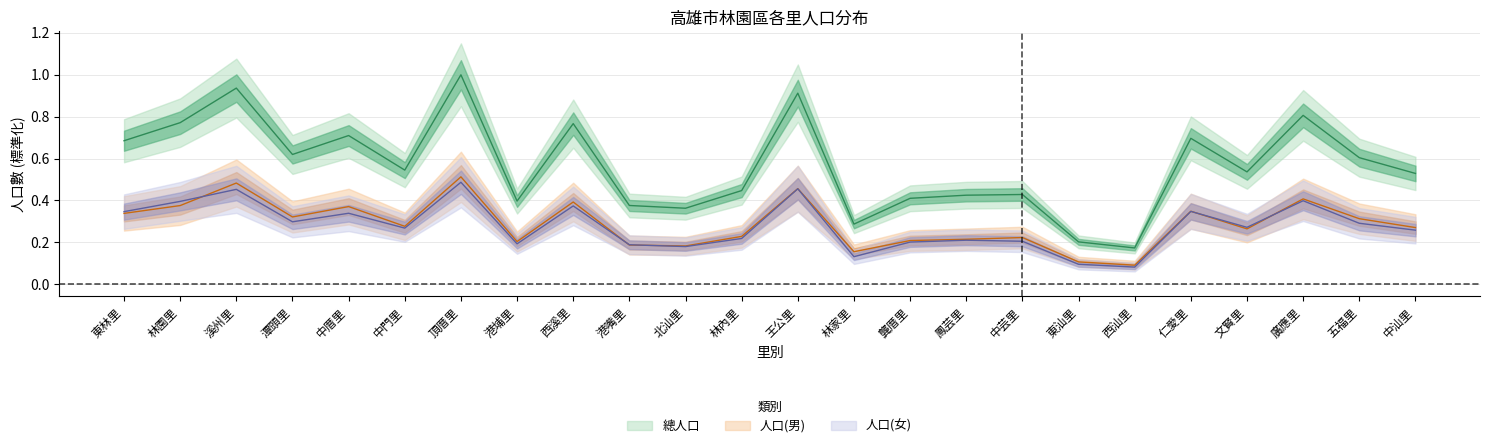

Is the value of 人口(女) at 林園里 greater than the value of 人口(男) at 西溪里?

Yes